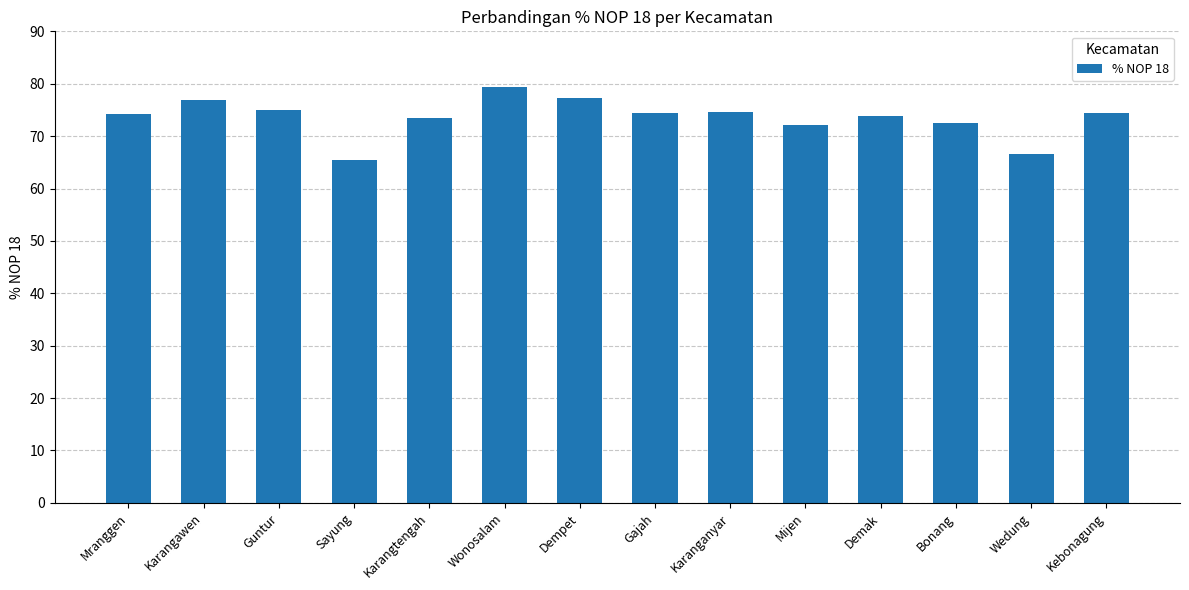

How many data points does each series have?

14